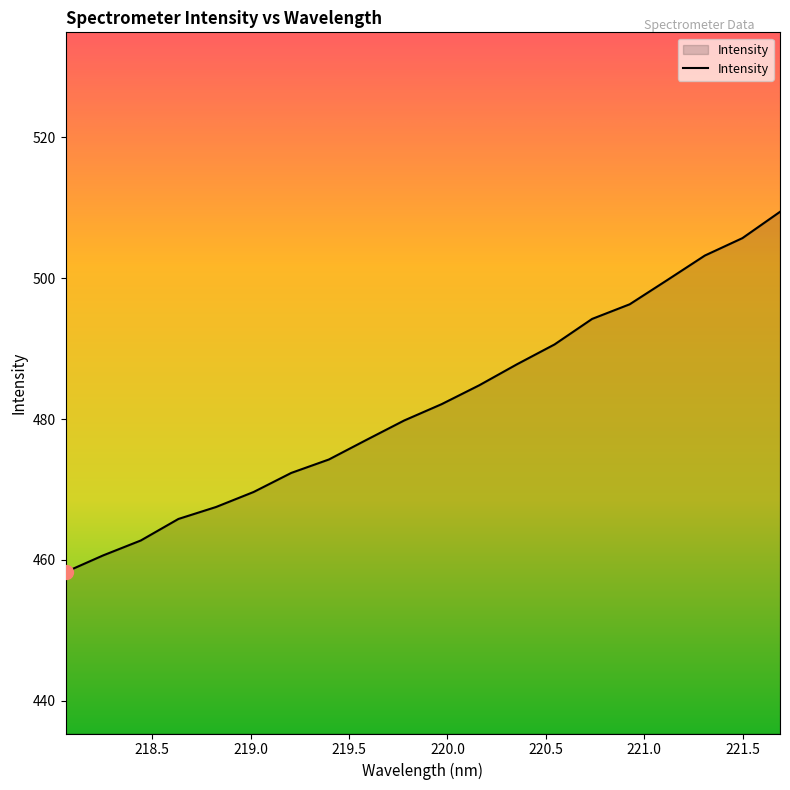

What is the minimum value shown in the chart?

458.3